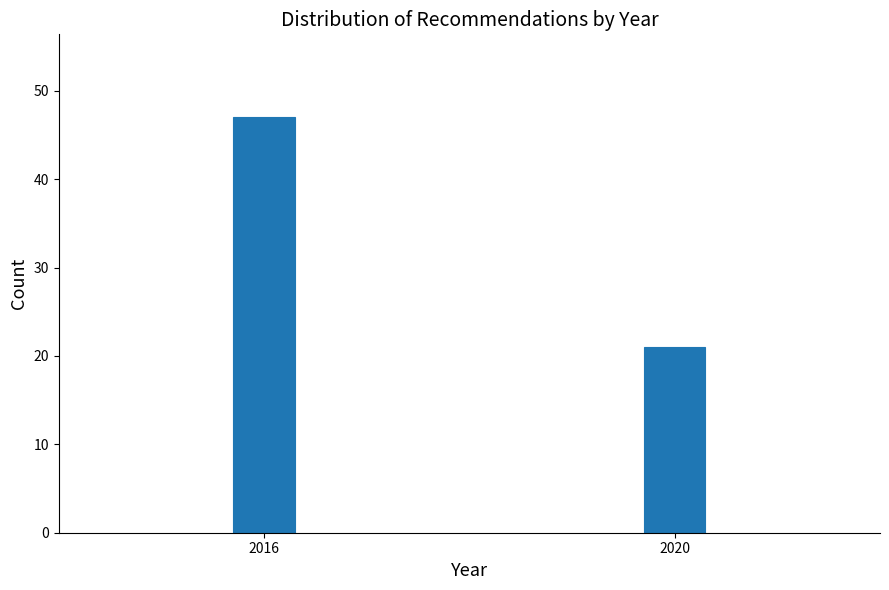

Reading left to right, what are all the values shown in this chart?

2016=47	2020=21